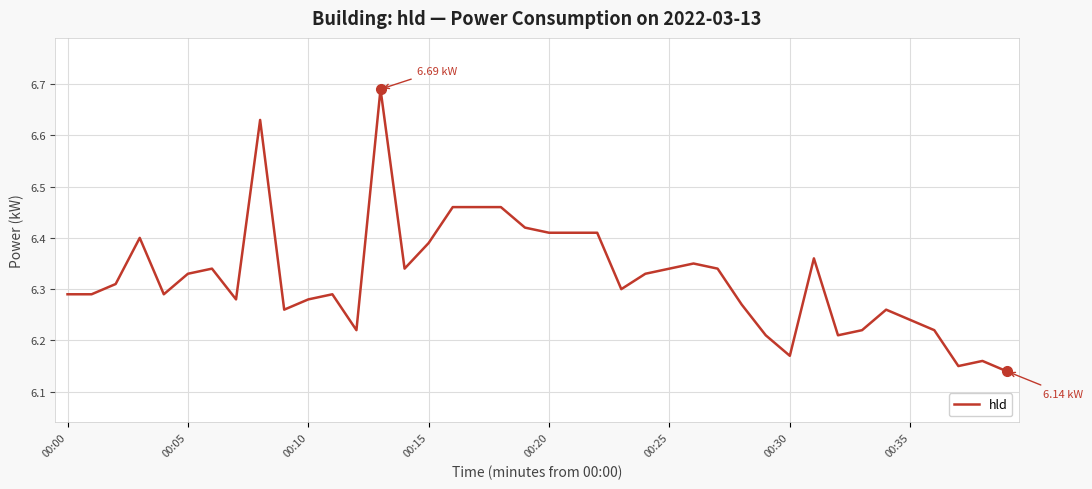

How many lines are shown in the chart?

1